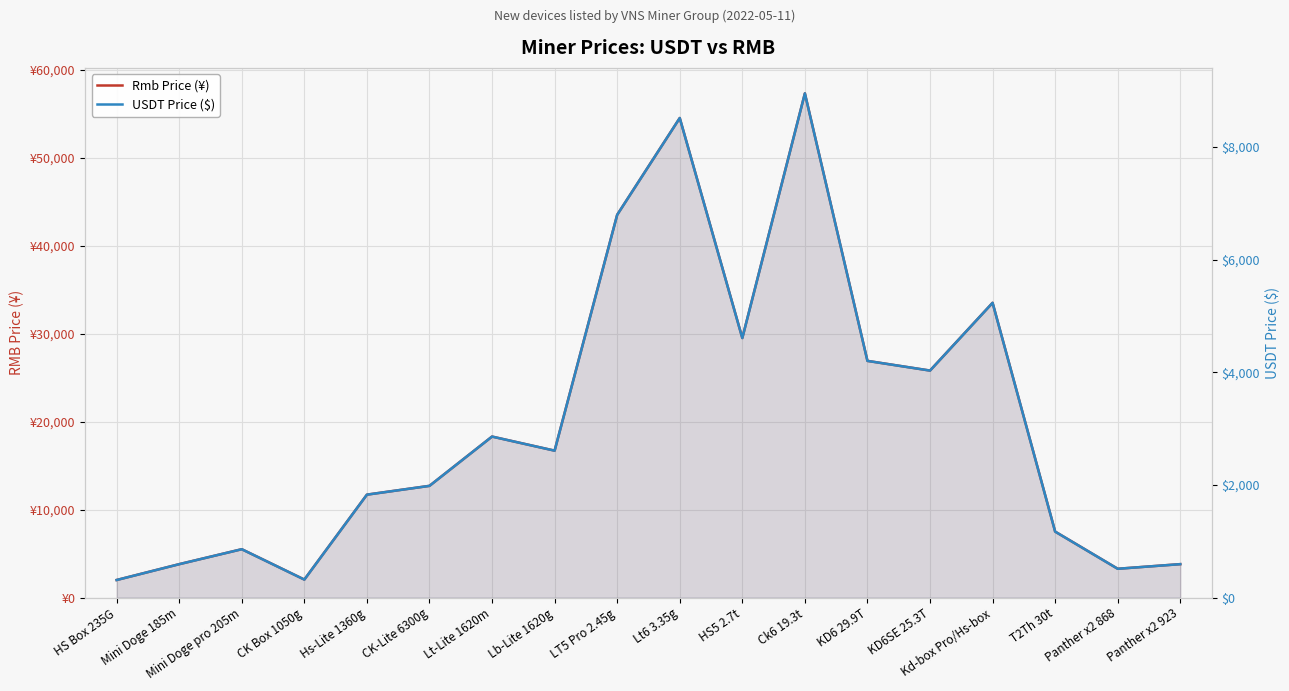

True or false: Rmb Price (¥) and USDT Price ($) cross at least once.

False